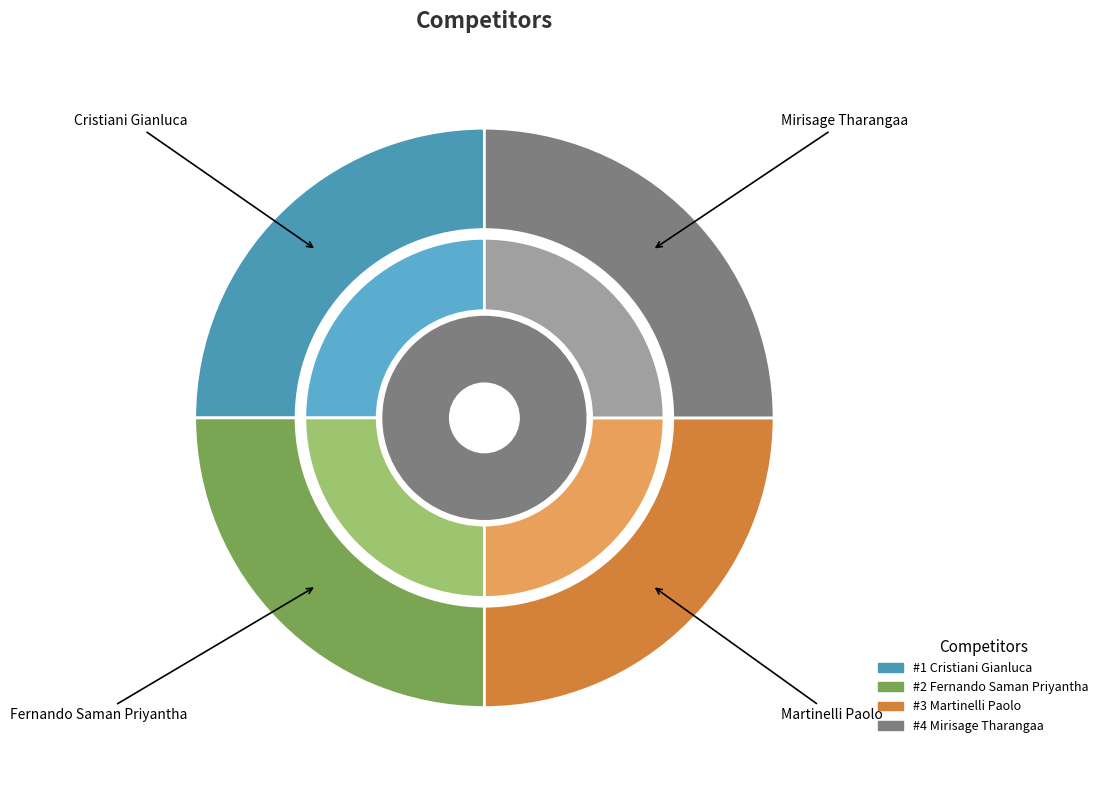

Which slice is the smallest?

Cristiani Gianluca